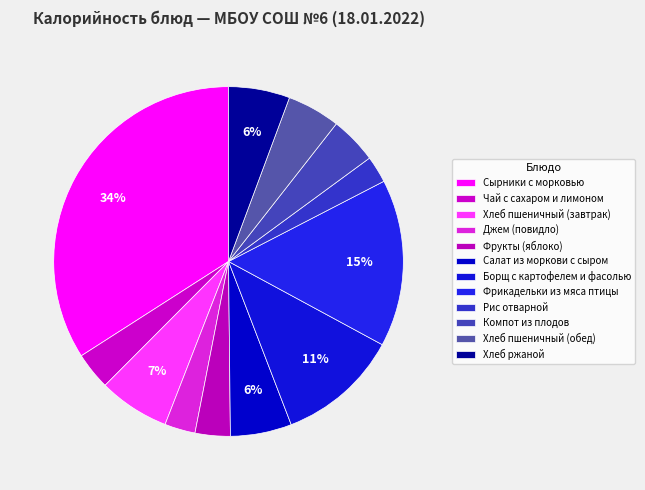

Does Фрукты (яблоко) account for over 50% of the chart?

No